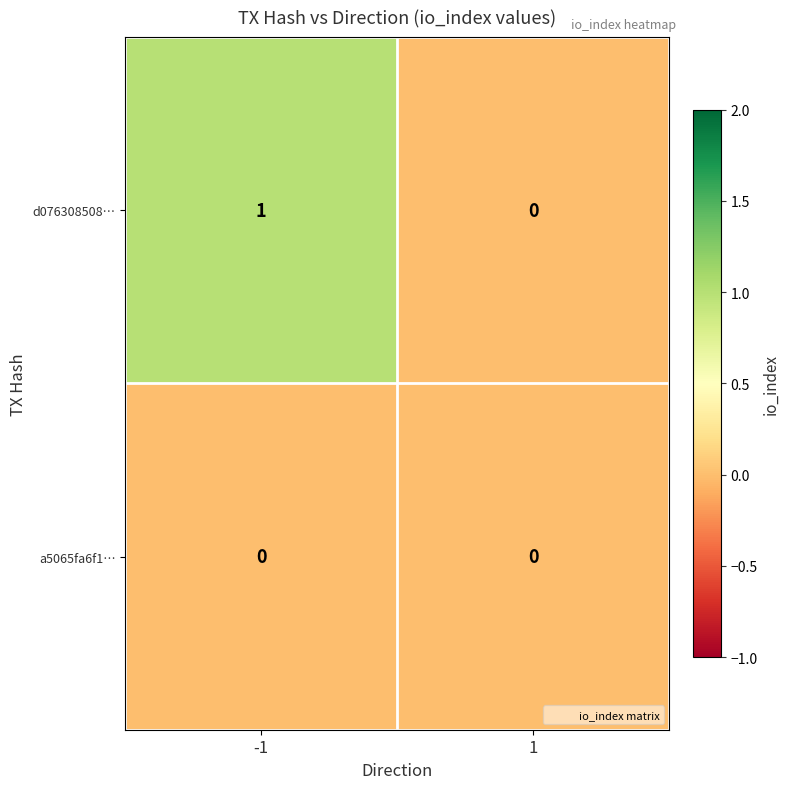

List the series in order of their peak value, lowest first.

a5065fa6f1…, d076308508…